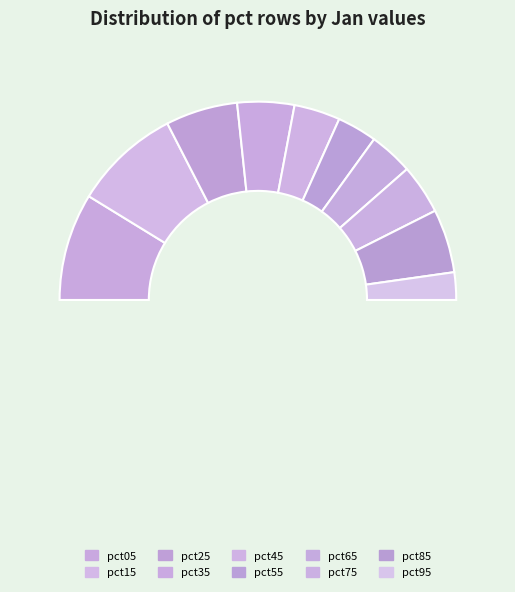

To the nearest percent, what is the average slice percentage?

10%